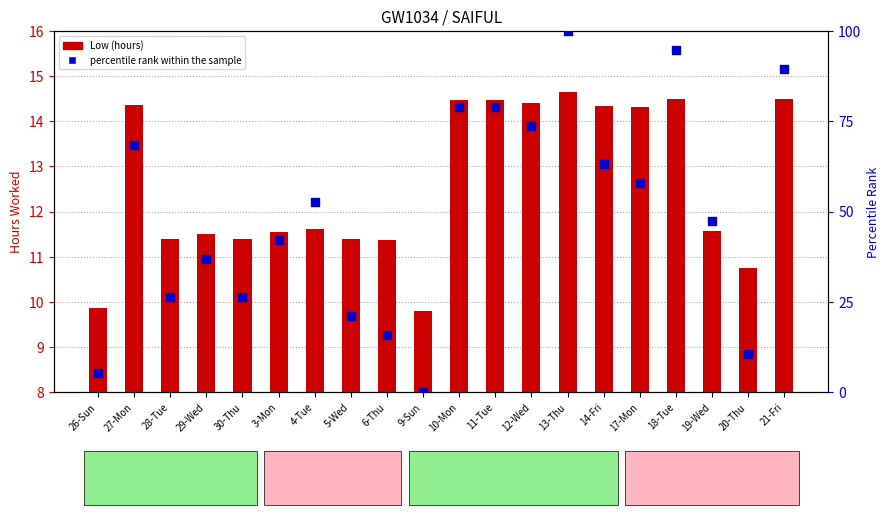

Which series has the largest total across all categories?

percentile rank within the sample